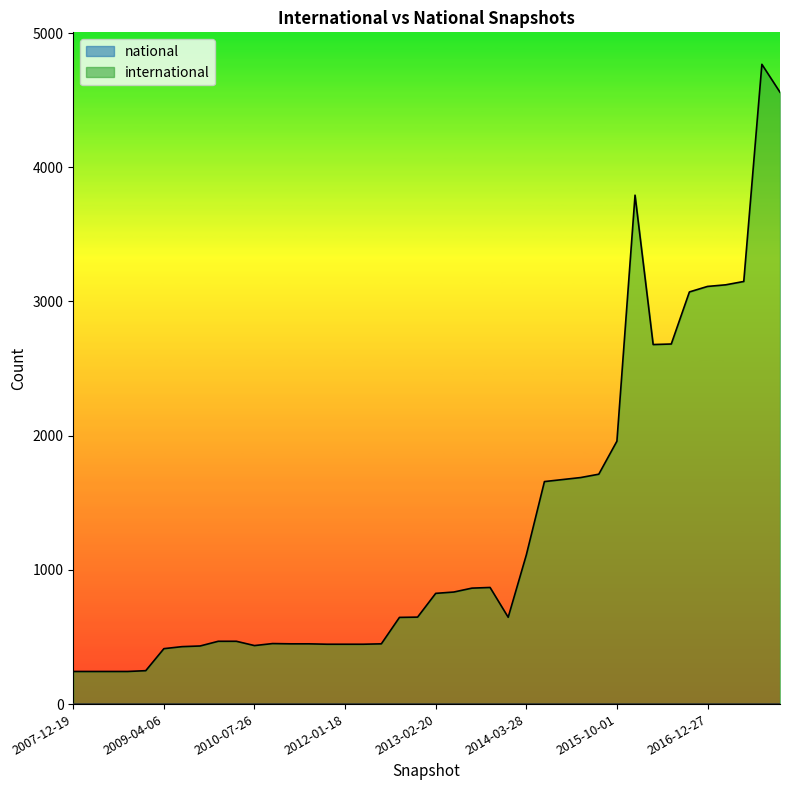

Rank the categories by value from lowest to highest.

2007-12-19, 2008-04-01, 2008-06-27, 2008-10-10, 2008-12-17, 2009-04-06, 2009-06-17, 2009-09-25, 2010-07-26, 2011-09-05, 2012-01-18, 2012-03-26, 2011-02-21, 2011-06-10, 2012-07-13, 2010-11-17, 2009-12-16, 2010-04-01, 2012-10-31, 2013-12-20, 2012-12-11, 2013-02-20, 2013-05-21, 2013-07-09, 2013-09-10, 2014-03-28, 2014-09-08, 2015-01-19, 2015-04-09, 2015-07-03, 2015-10-01, 2016-04-05, 2016-07-04, 2016-10-07, 2016-12-27, 2017-04-12, 2017-07-24, 2016-01-04, 2017-12-22, 2017-10-12